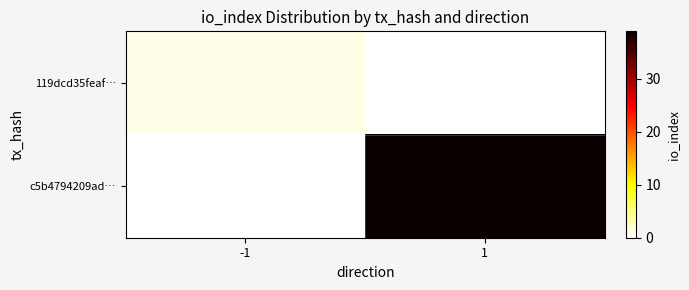

Rank the series by their maximum value, from lowest to highest.

119dcd35feaf…, c5b4794209ad…